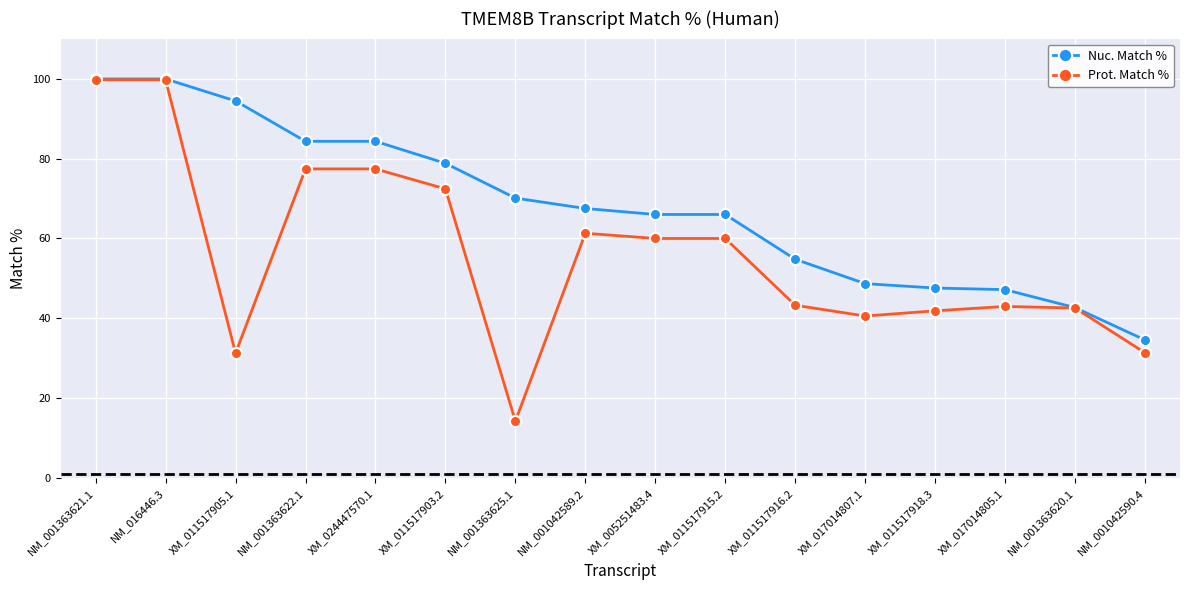

How many lines are shown in the chart?

2